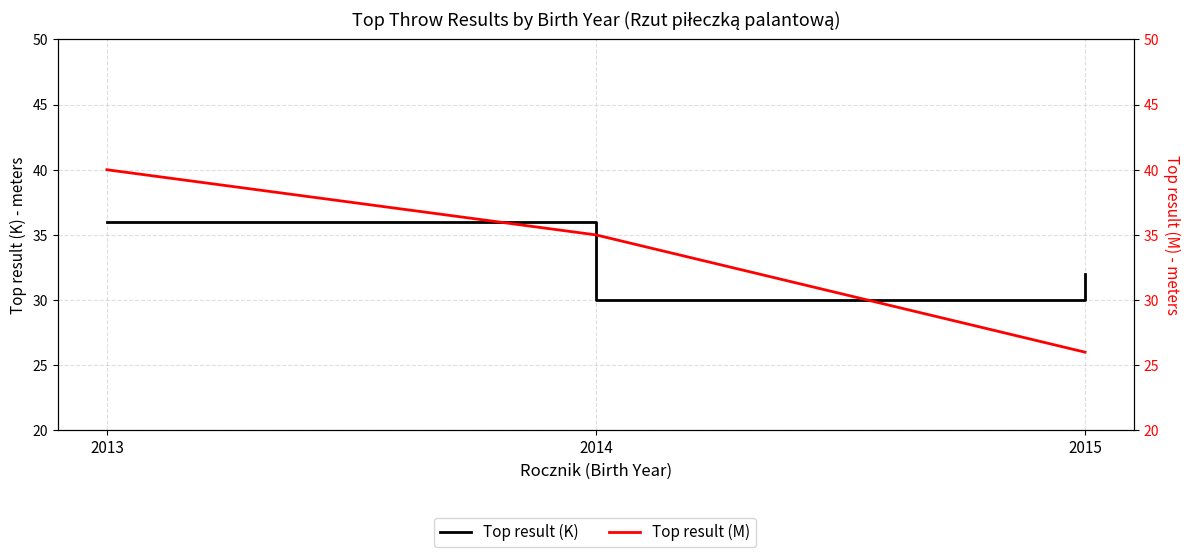

Between 2013 and 2015, which series saw the biggest shift?

Top result (M)